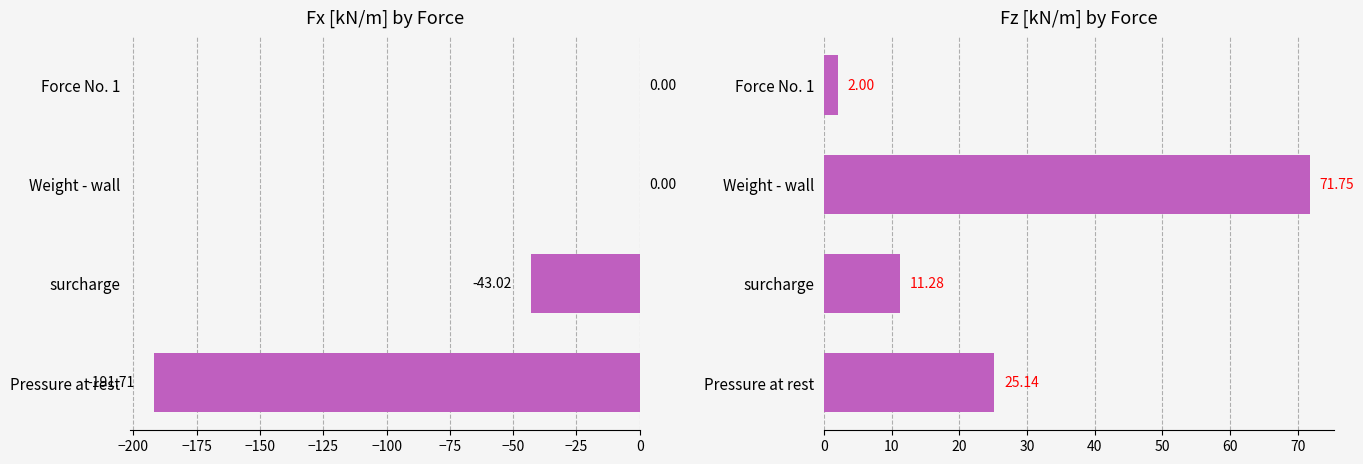

Is the value of Fx [kN/m] at Weight - wall greater than the value of Fz [kN/m] at surcharge?

No